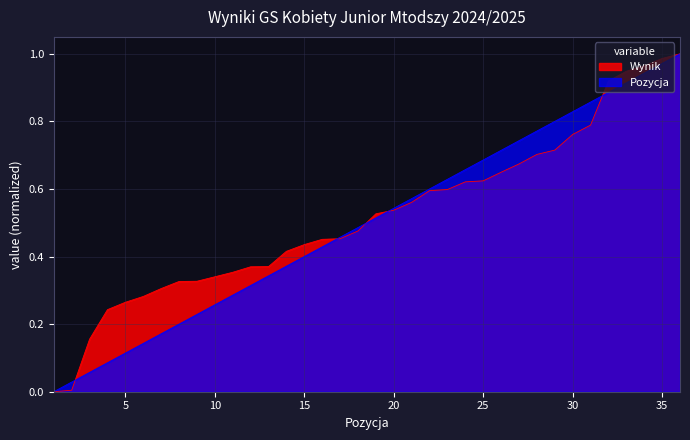

What are all the series names shown in the legend?

Wynik, Pozycja